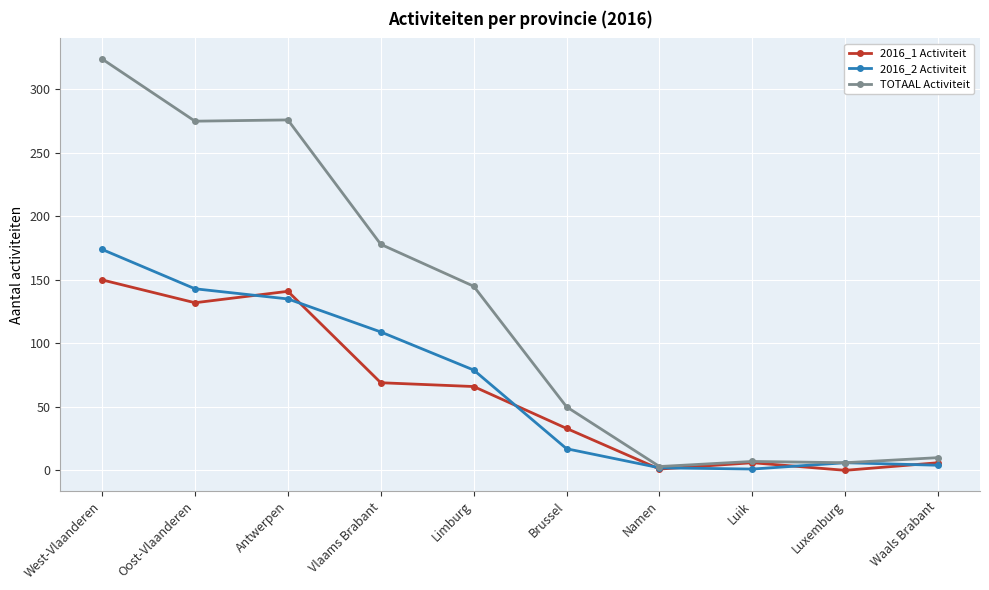

Is it true that 2016_1 Activiteit equals 6 at Waals Brabant?

True